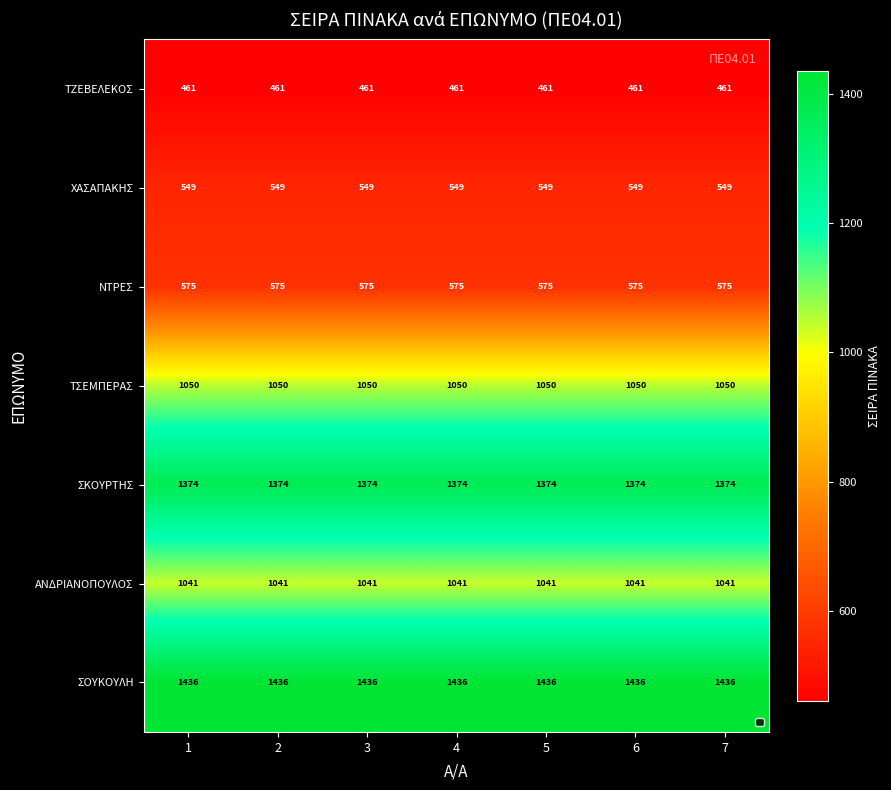

What is the average value of the ΣΟΥΚΟΥΛΗ series?

1436